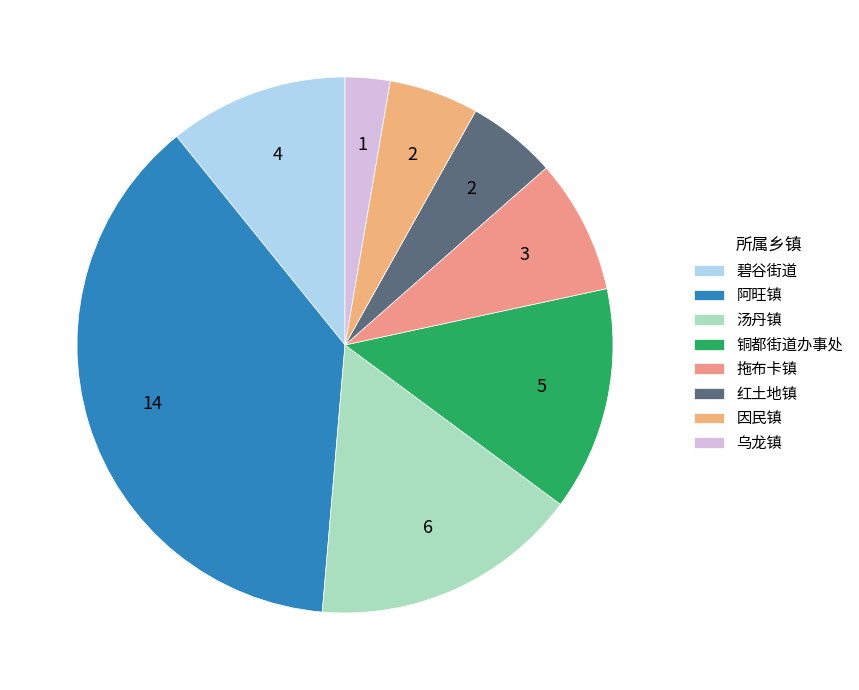

To the nearest percent, what percentage of the pie is 乌龙镇?

3%